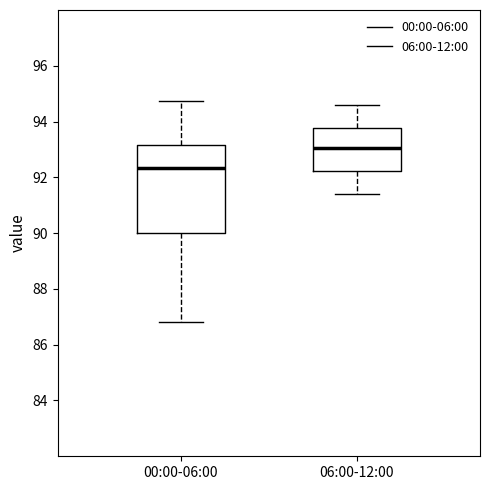

Which box's median line is the highest?

06:00-12:00